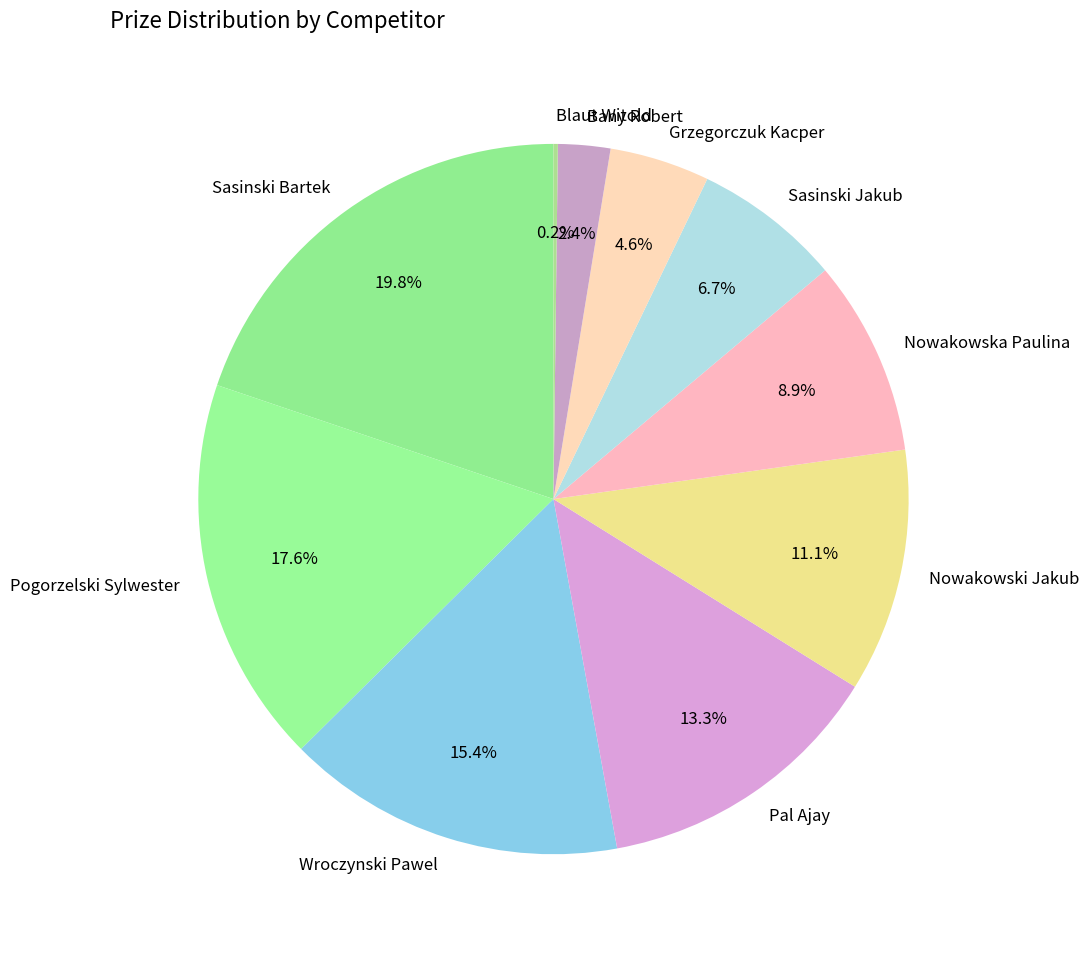

What percentage is NOT represented by Sasinski Bartek?

80.2%